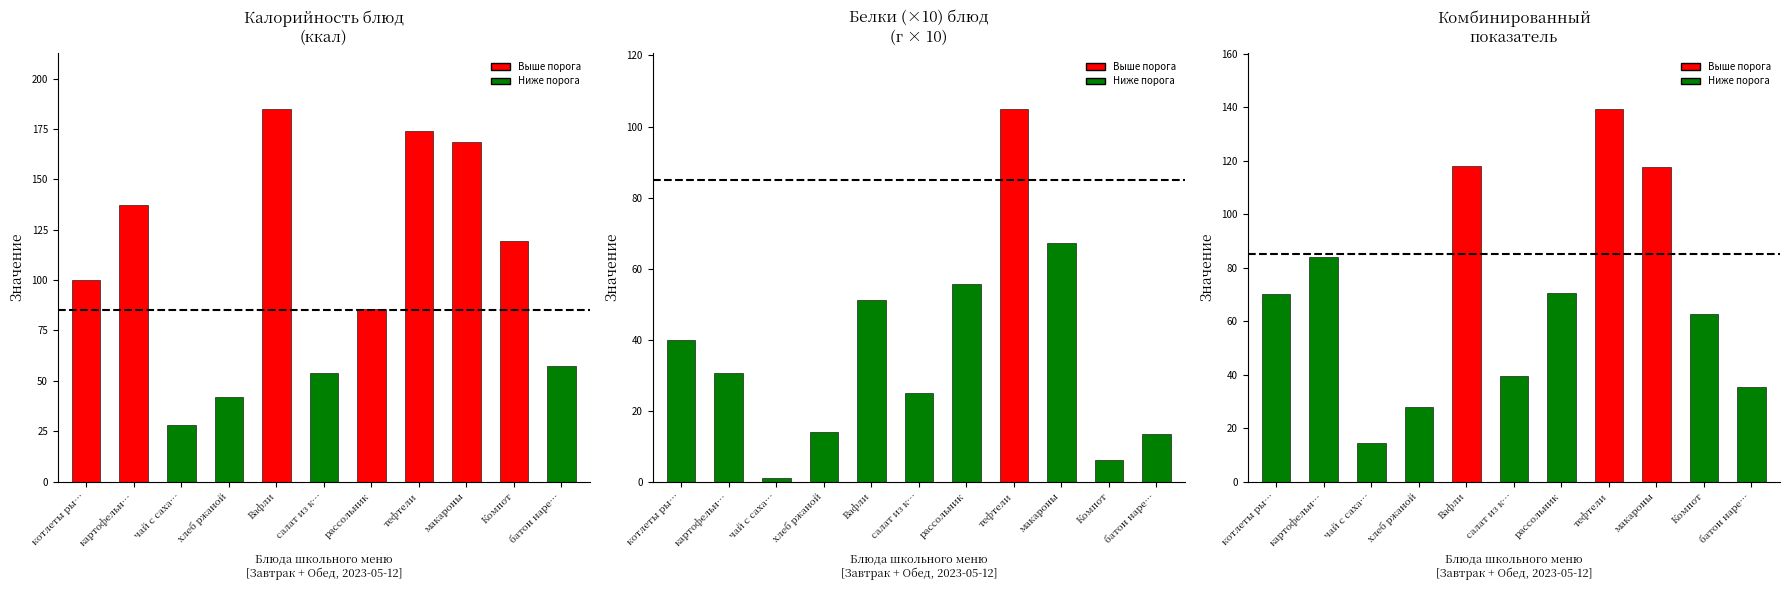

Reading left to right, list all the values displayed in this chart.

70.0	83.9	14.5	28.0	118.0	39.5	70.7	139.5	117.8	62.8	35.4